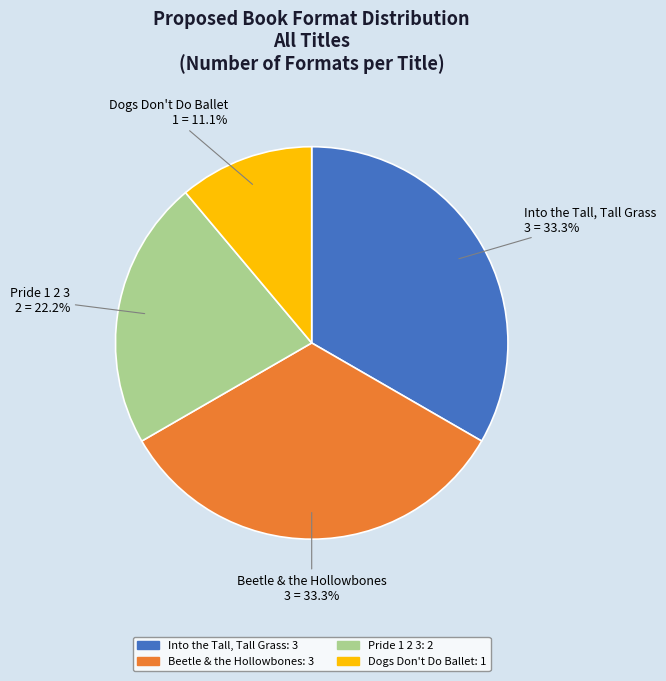

Which category has the smallest portion of the pie?

Dogs Don't Do Ballet